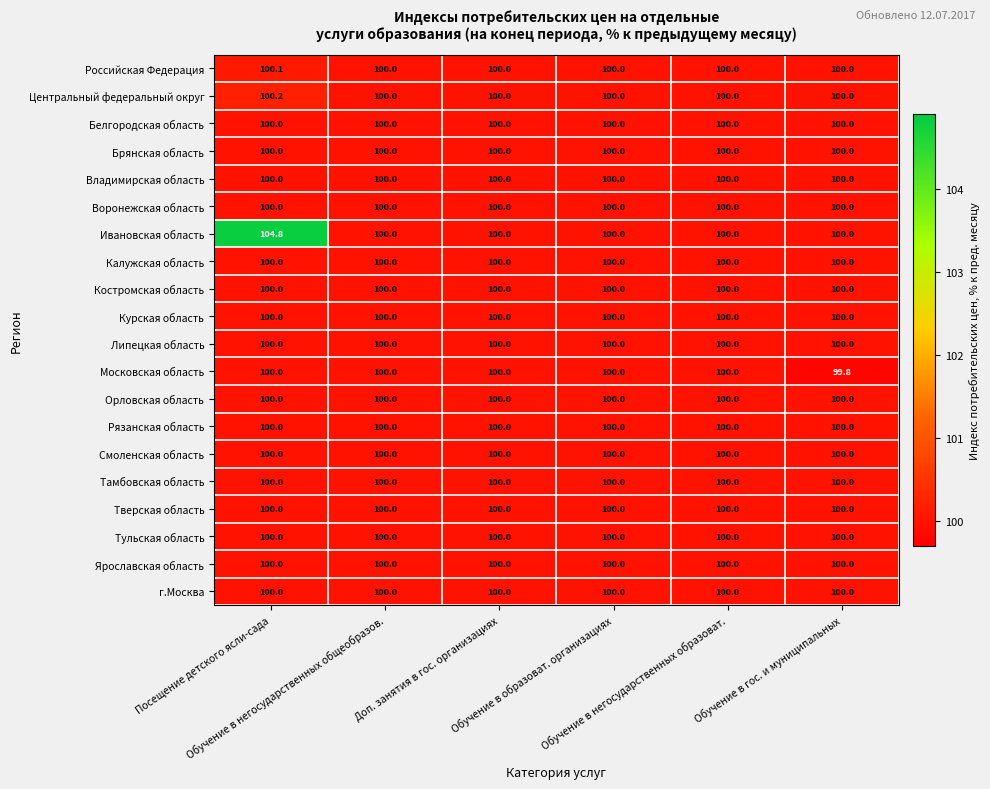

Which series has the largest range (max minus min)?

Ивановская область